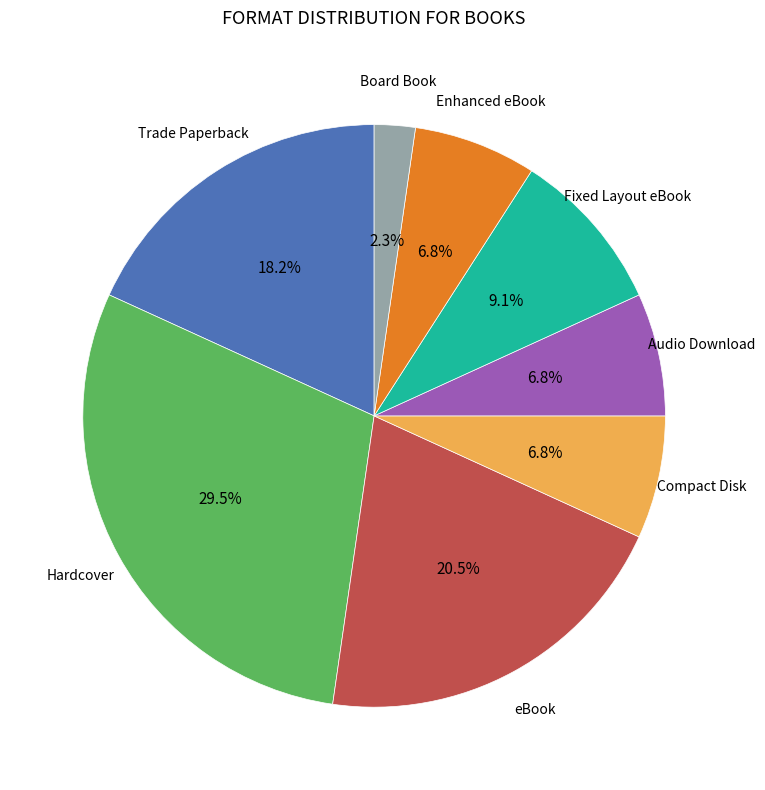

Does any single category account for the majority?

No